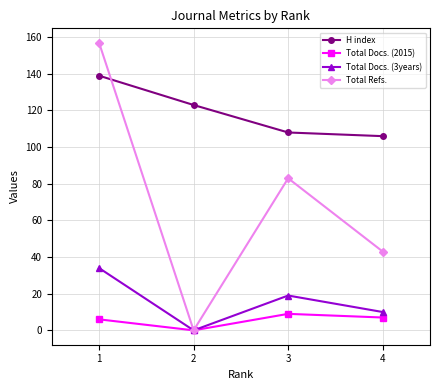

True or false: H index and Total Docs. (3years) intersect in this chart.

False